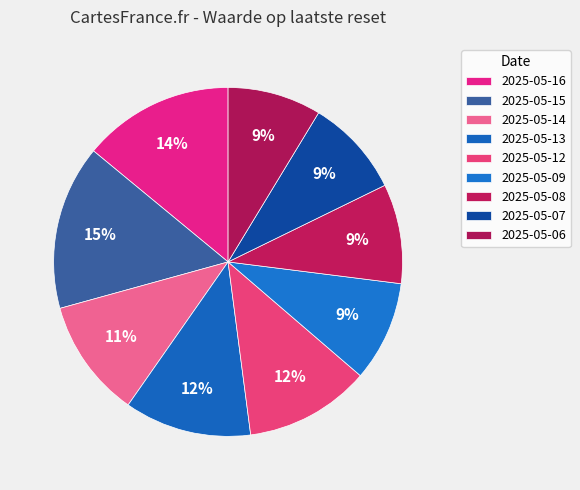

How many segments does this pie chart have?

9